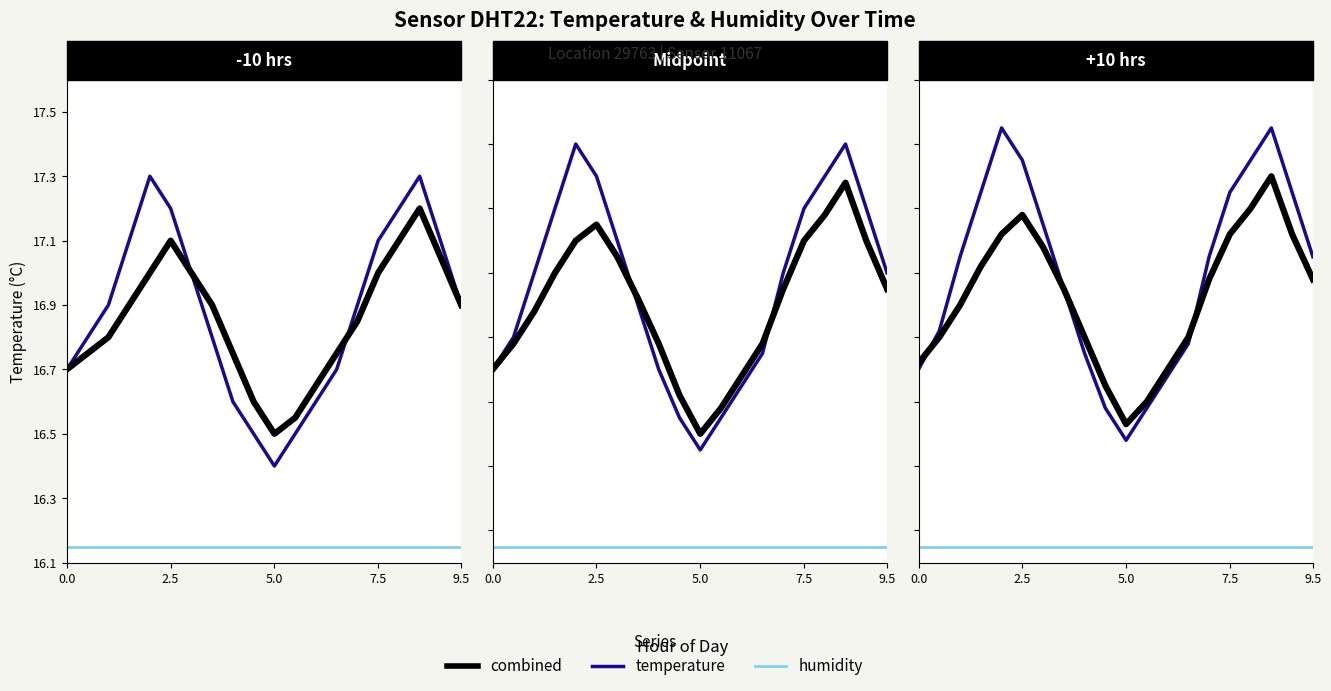

Is this an area chart (filled region under the line)?

No